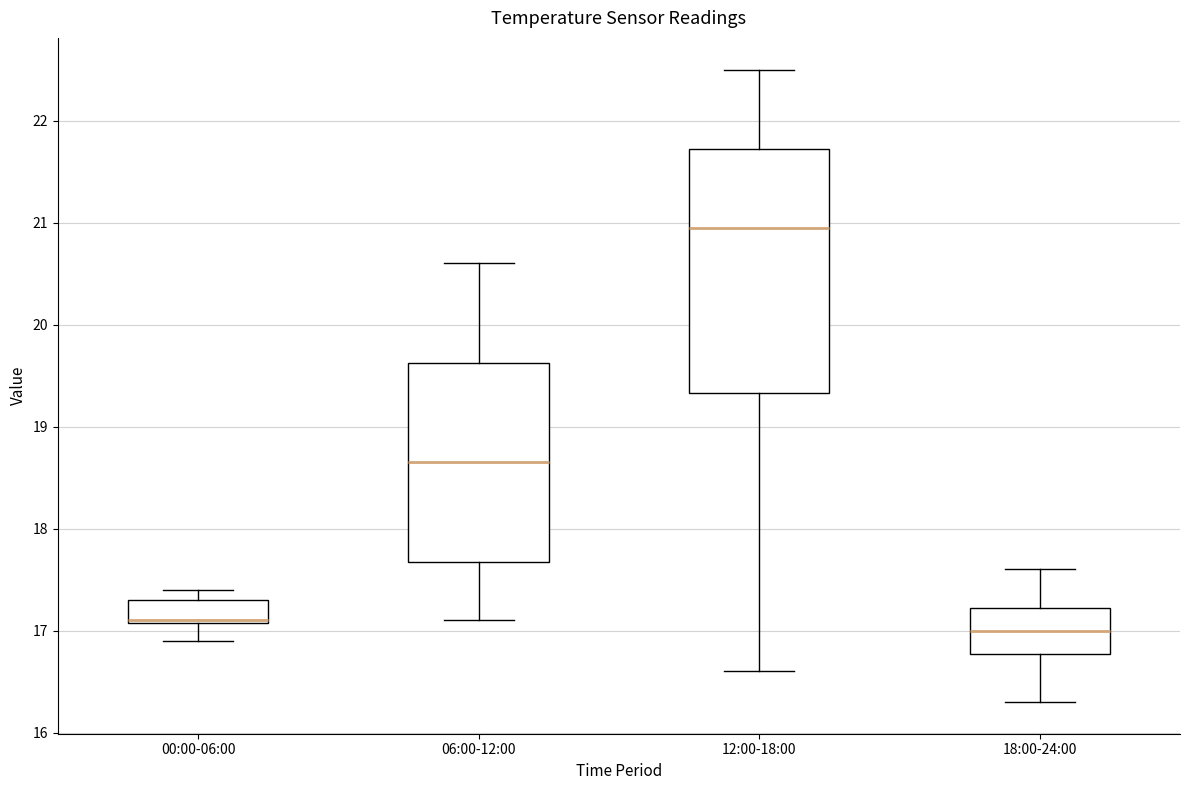

Reading left to right, transcribe this box plot: for each box, give where its median line is, the range the box spans, and where its two whiskers end, as read against the y-axis. The values are not printed on the chart, so give them approximately, as read against the axis.

00:00-06:00: median 17.1 (drawn on the box's lower edge), box 17.1 to 17.3, whiskers 16.9 to 17.4
06:00-12:00: median 18.7, box 17.7 to 19.6, whiskers 17.1 to 20.6
12:00-18:00: median 21.0, box 19.3 to 21.7, whiskers 16.6 to 22.5
18:00-24:00: median 17.0, box 16.8 to 17.2, whiskers 16.3 to 17.6